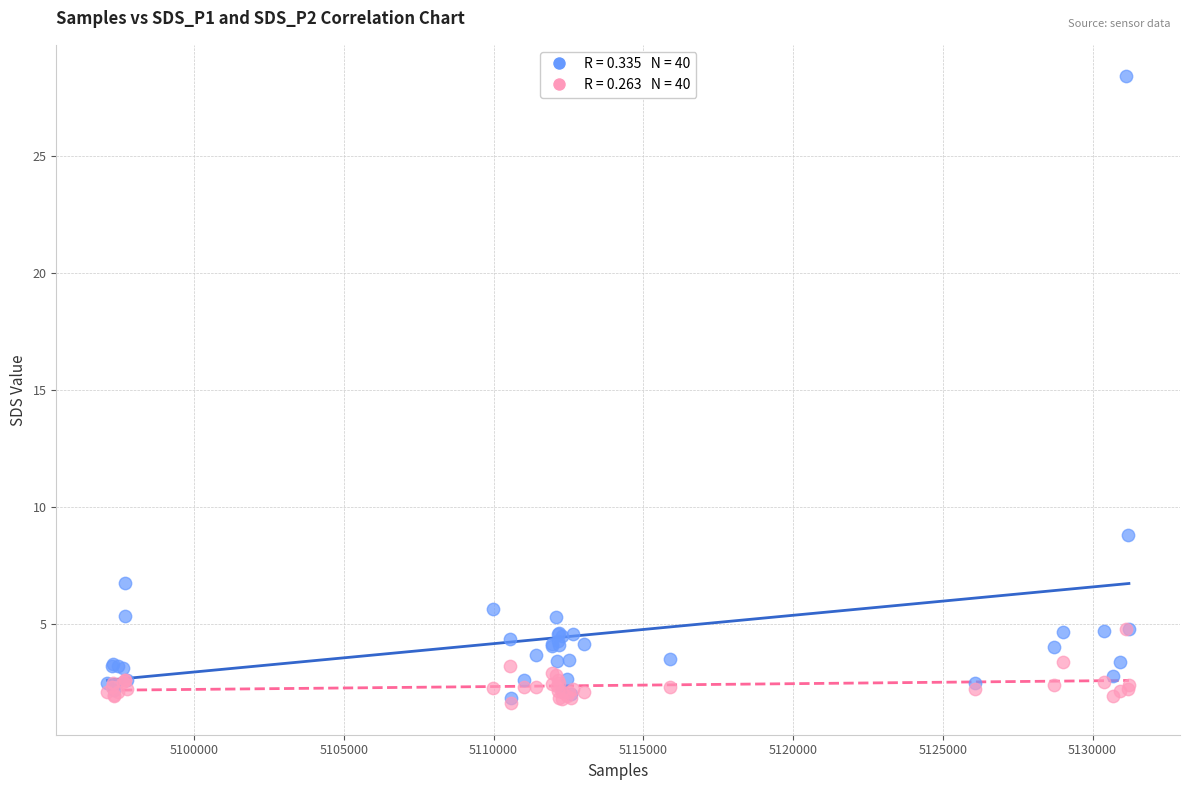

Across all series, what Y value is closest to 15?

8.8